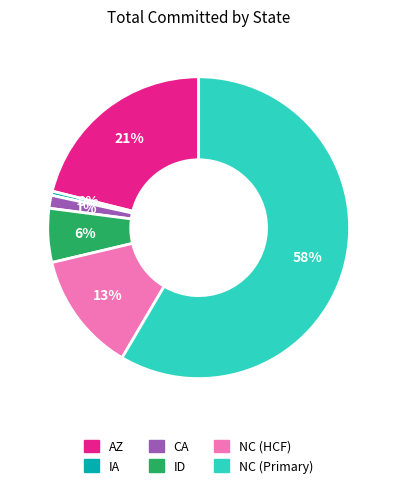

Count the number of slices in the pie.

6